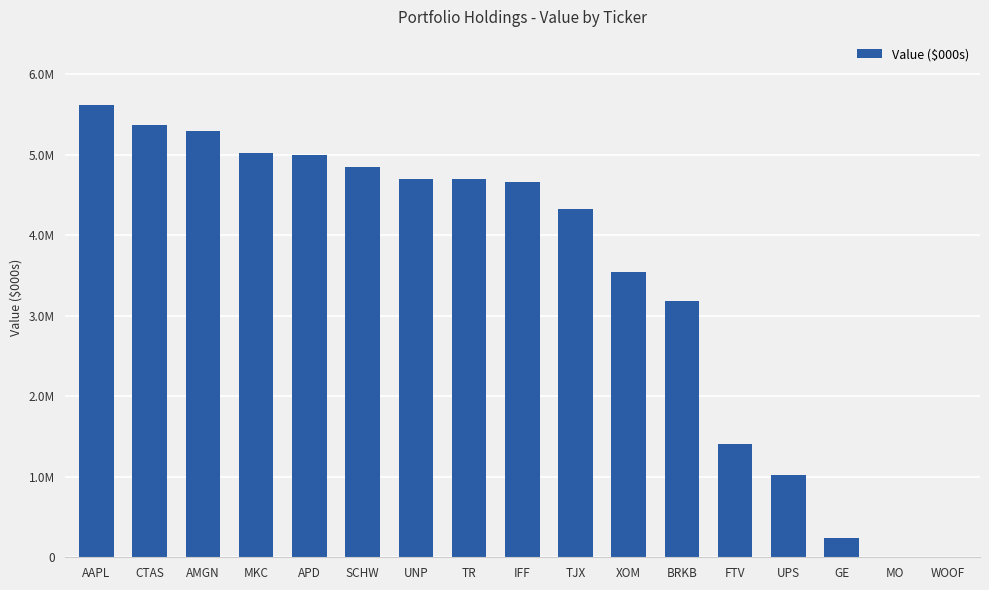

Read the value at XOM, to the nearest 50.

3549000